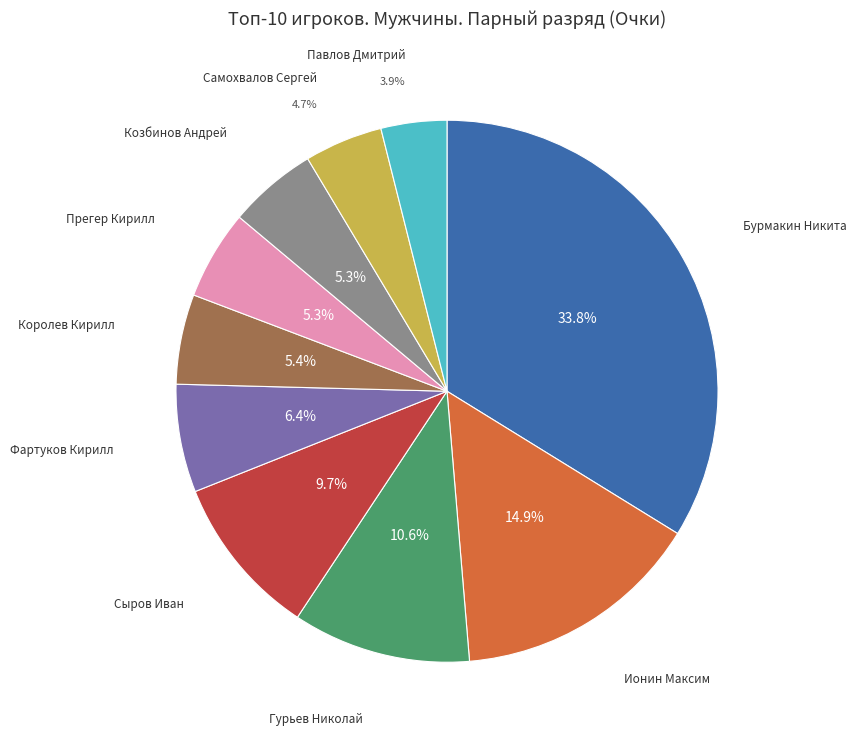

Does any single category account for the majority?

No